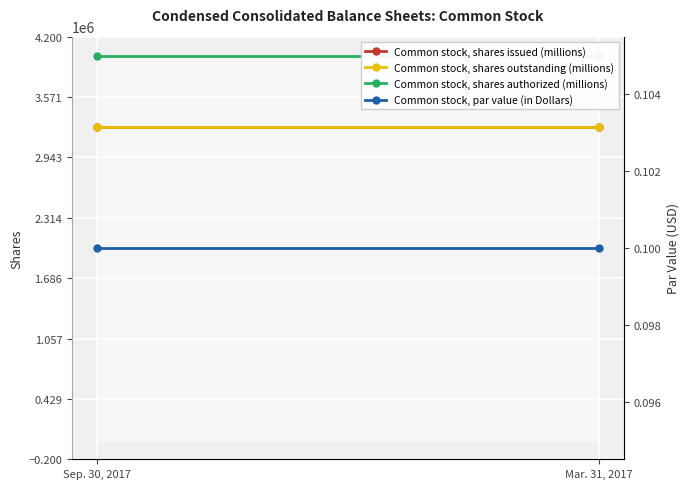

At how many categories does at least one series exceed 1472828?

2